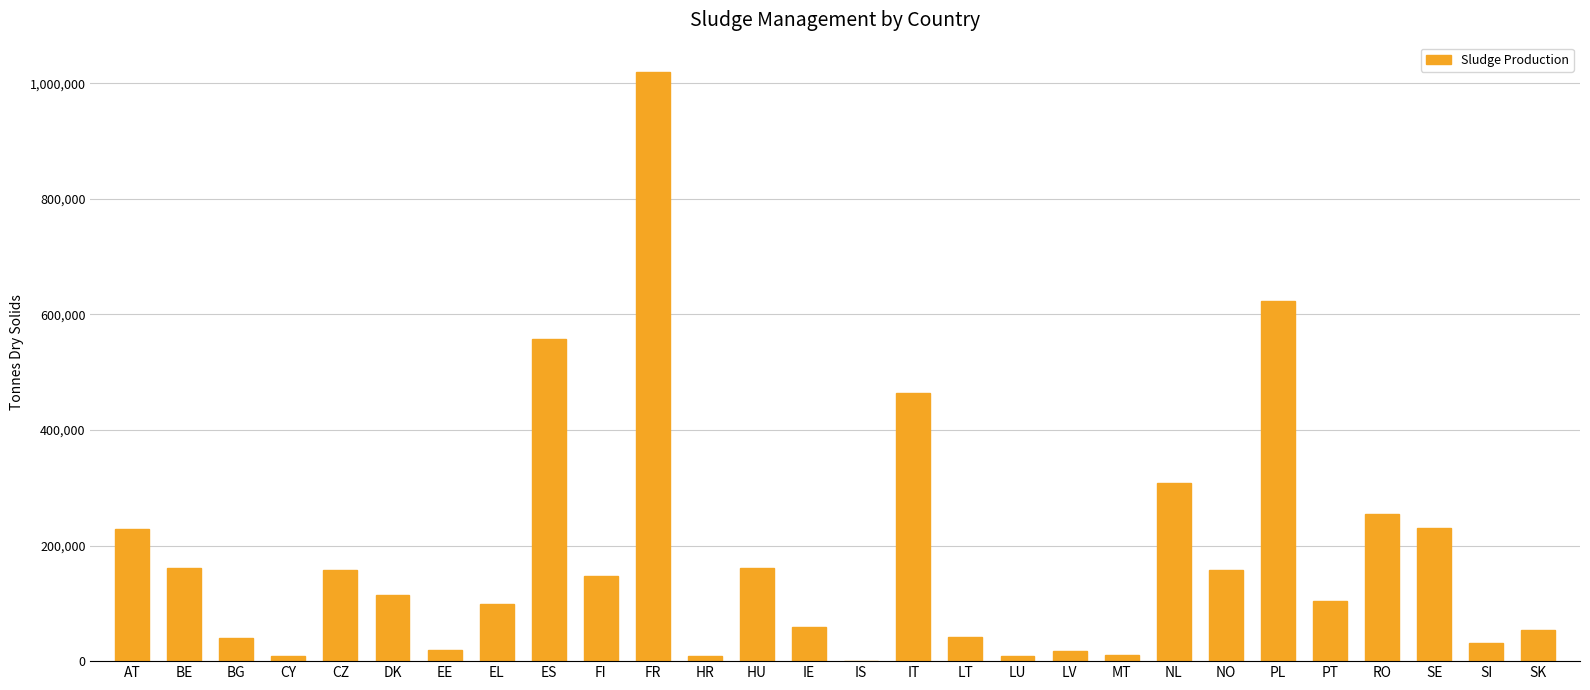

Is it true that the value at LT is 41048.1?

True